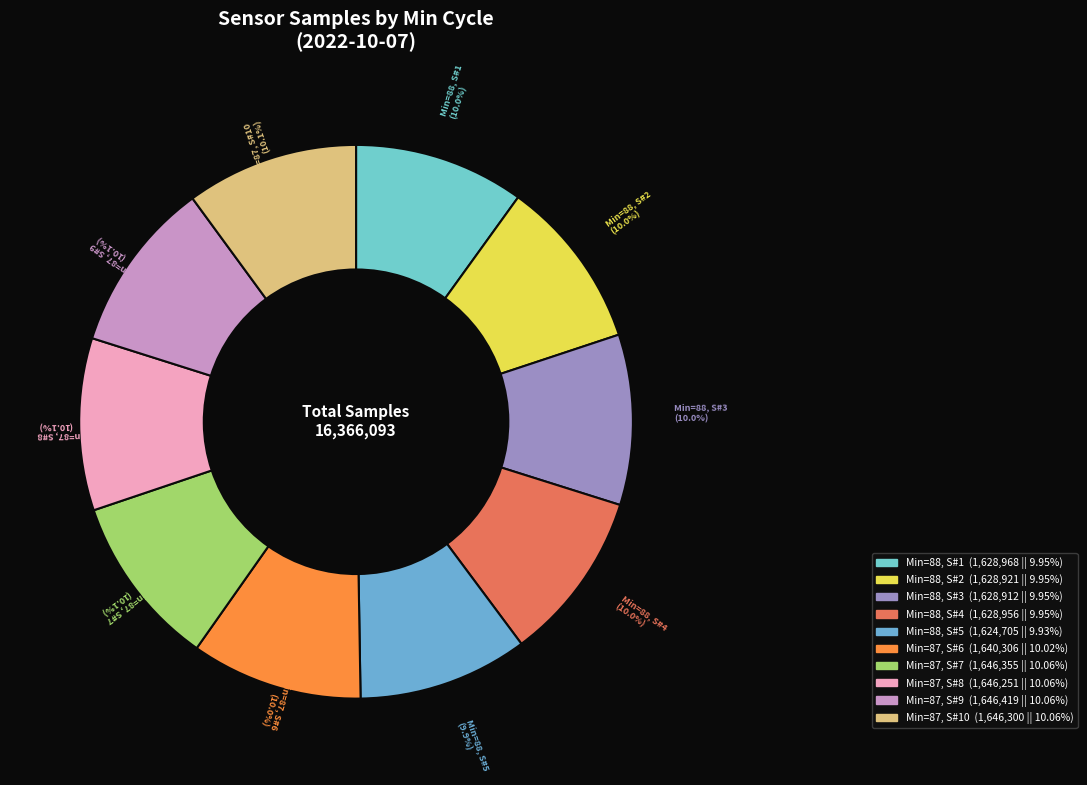

What is the largest slice in the pie chart?

87